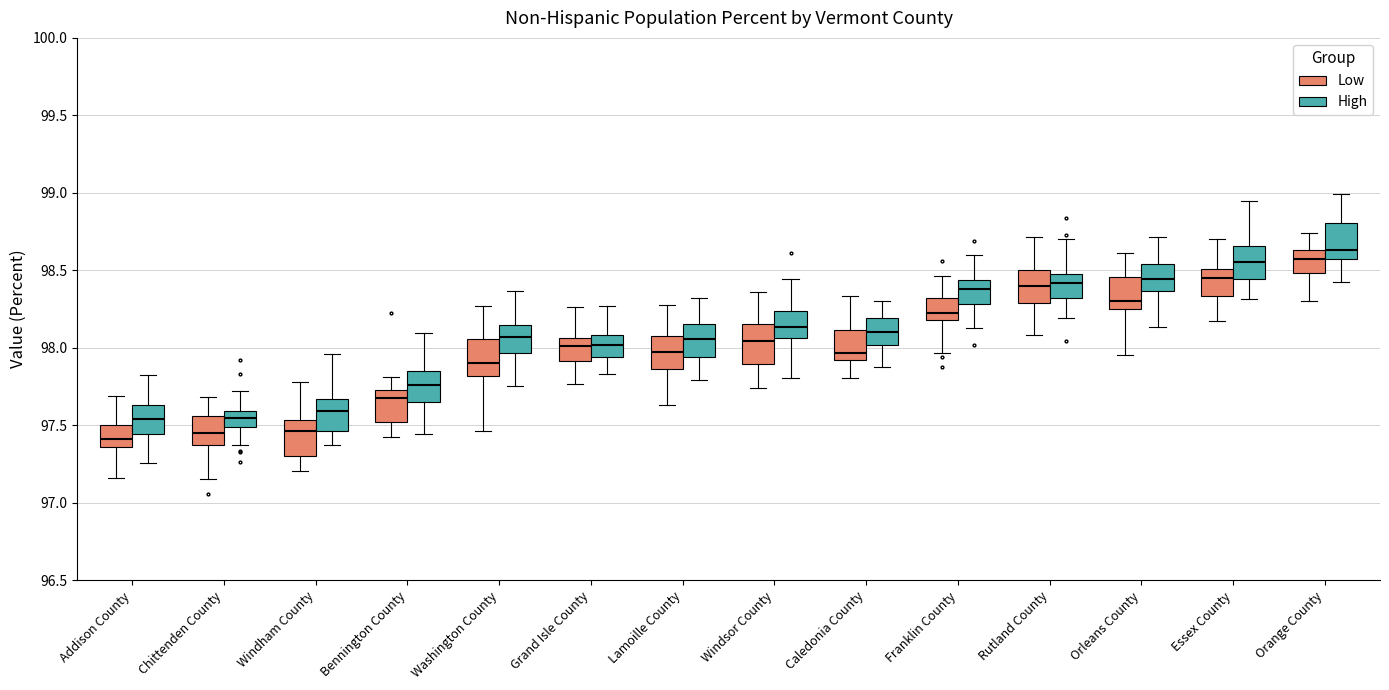

Which box's median line is the highest?

Orange County (High)